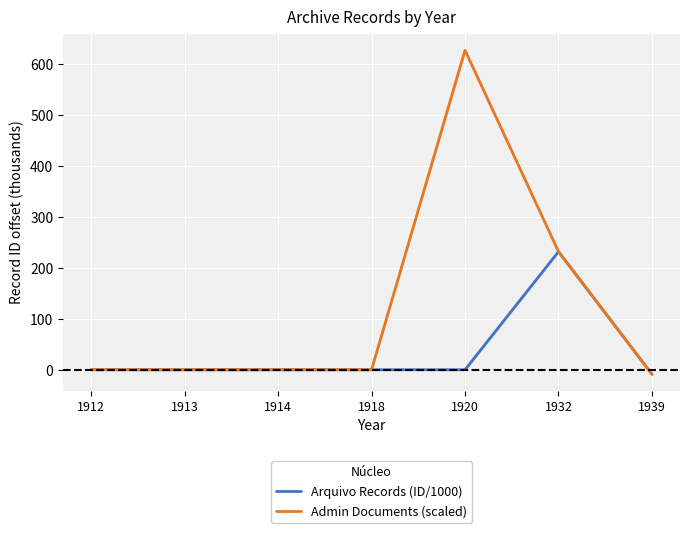

At which category does the chart reach its peak across all series?

1920